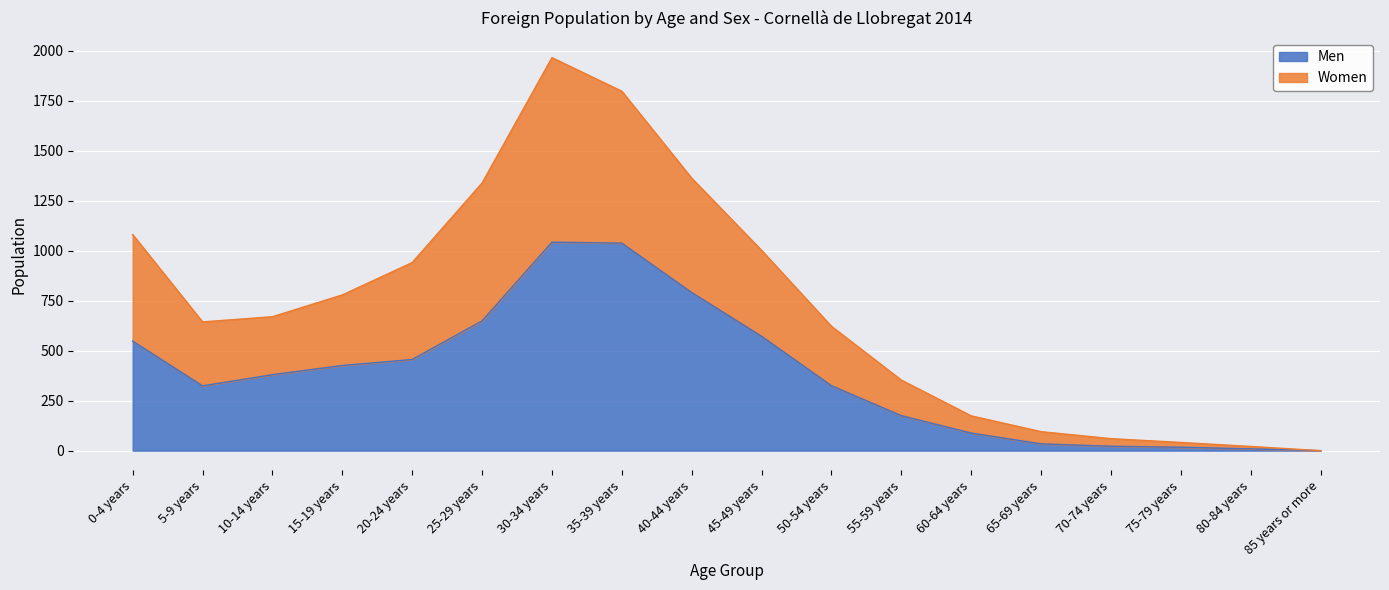

True or false: Men has a value of 572 at 45-49 years.

True